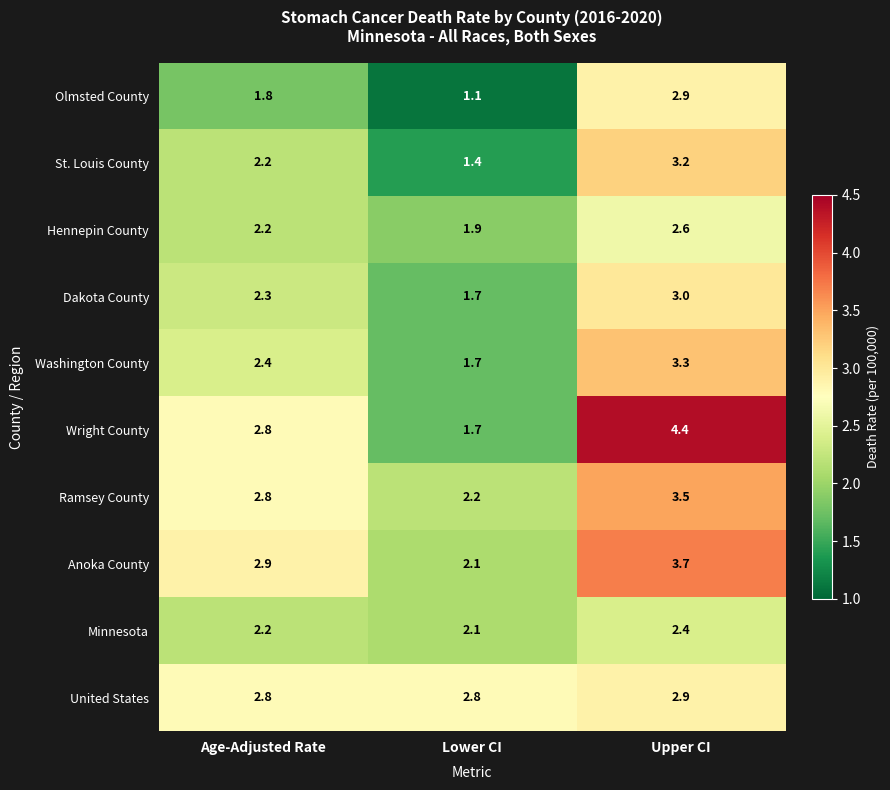

Which label corresponds to the largest value in the chart?

Upper CI